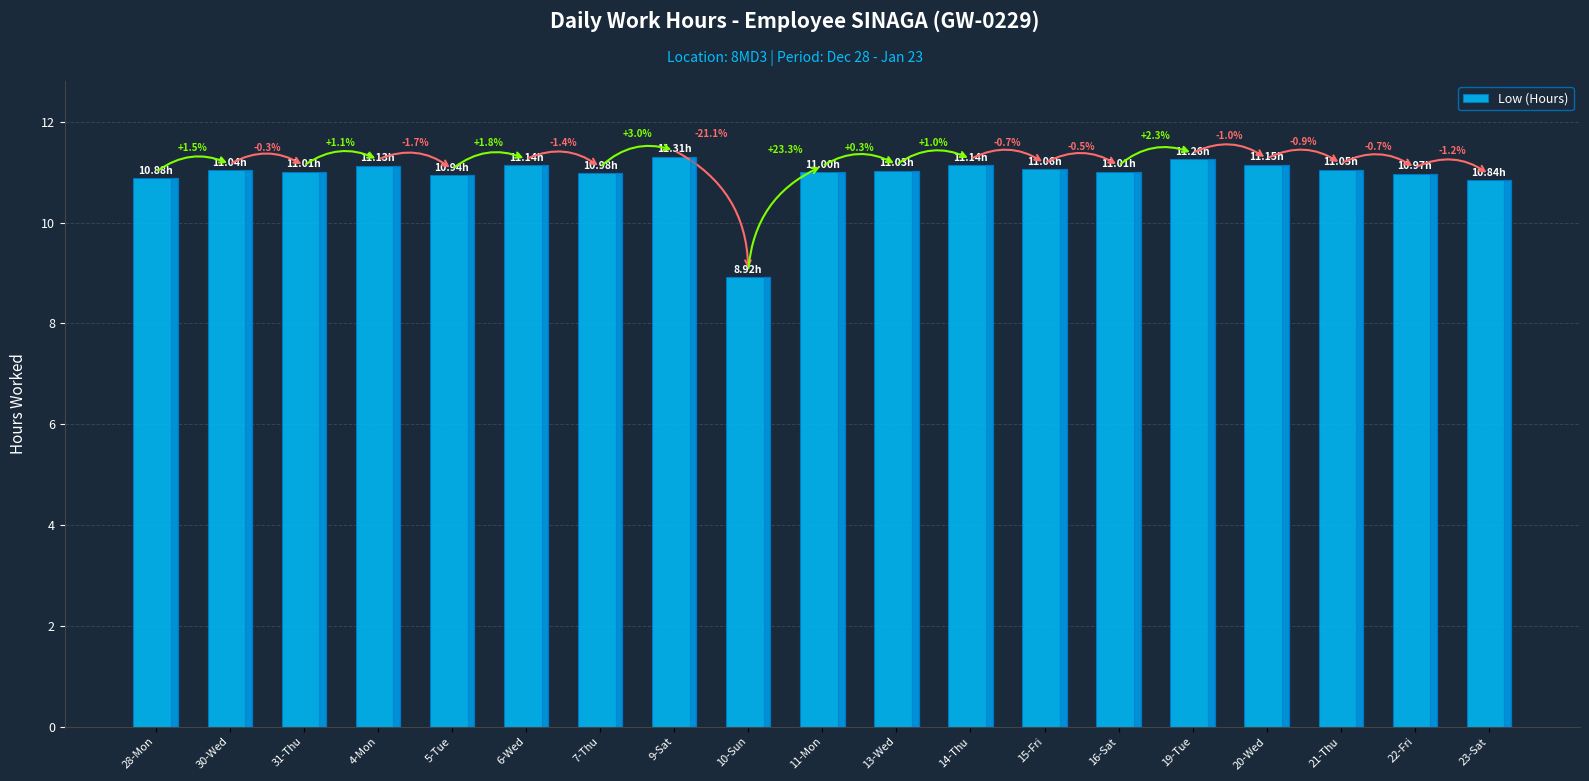

Reading right to left, what are all the values shown in this chart?

10.8	11.0	11.1	11.2	11.3	11.0	11.1	11.1	11.0	11.0	8.9	11.3	11.0	11.1	10.9	11.1	11.0	11.0	10.9